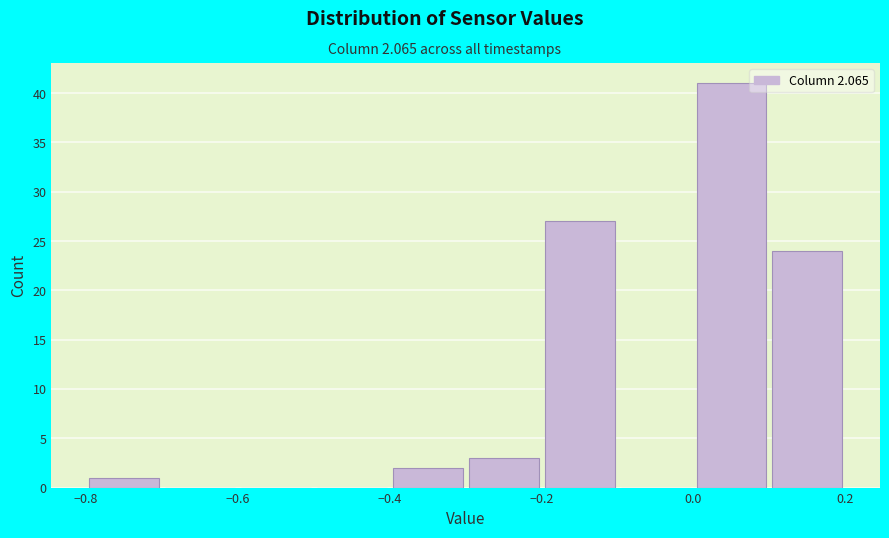

Over which range of the x-axis is the bar tallest?

0.0 to 0.1